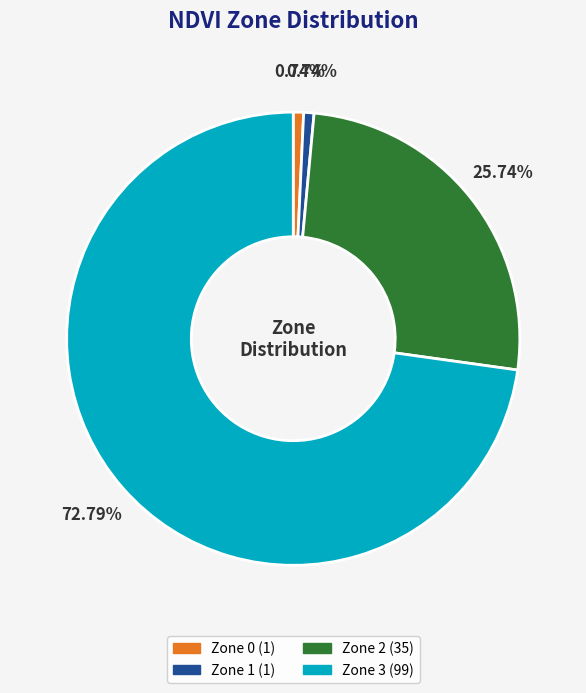

How many slices are in this pie chart?

4